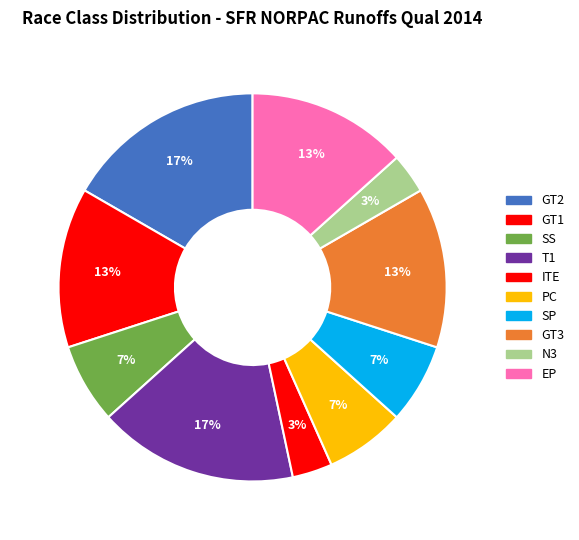

Between SP and N3, which is larger?

SP